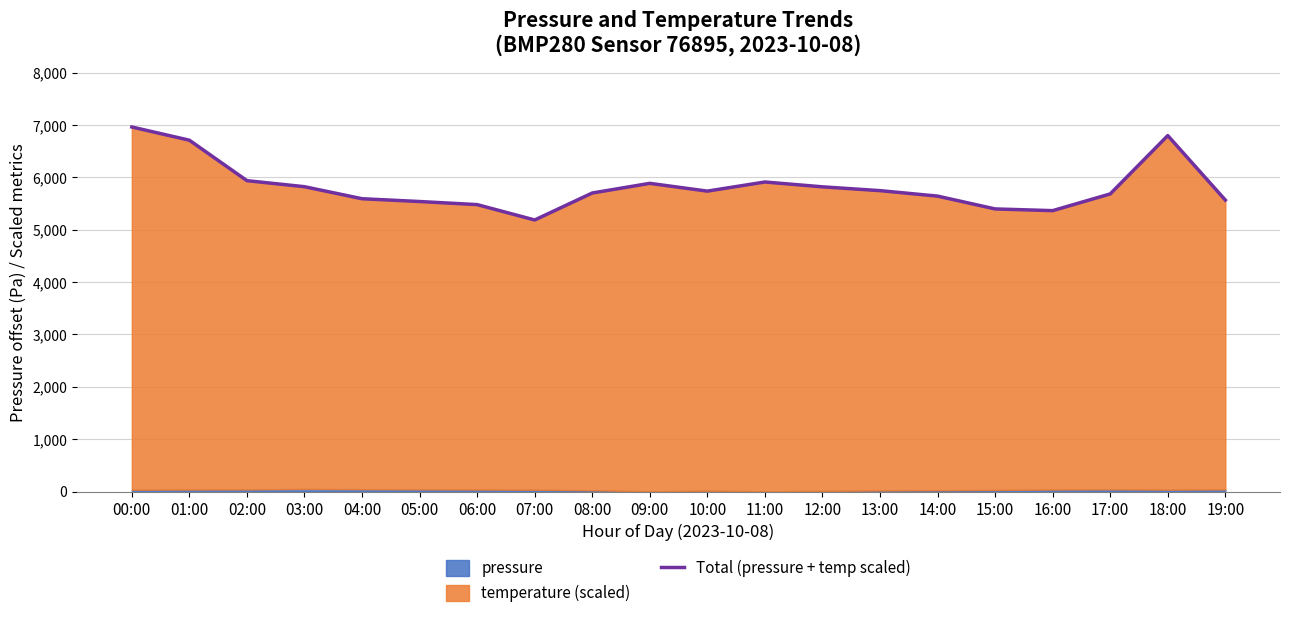

What is the minimum value shown in the chart?

5185.0